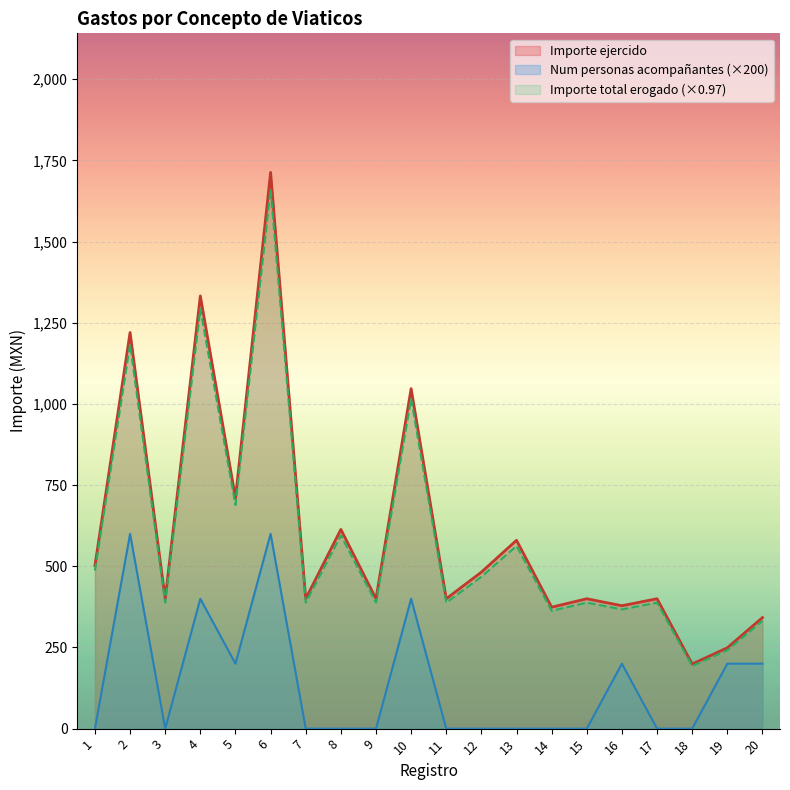

How many interior local peaks does the Importe total erogado series have?

8